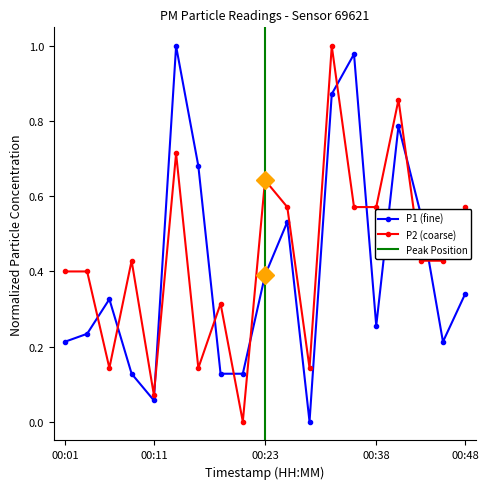

At which label is P1 closest to 0?

00:31